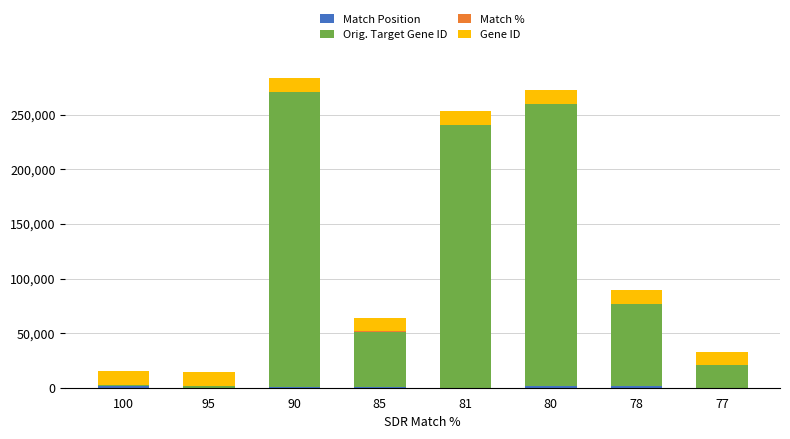

At 78, list the series in order from smallest to largest.

Match %, Match Position, Gene ID, Orig. Target Gene ID